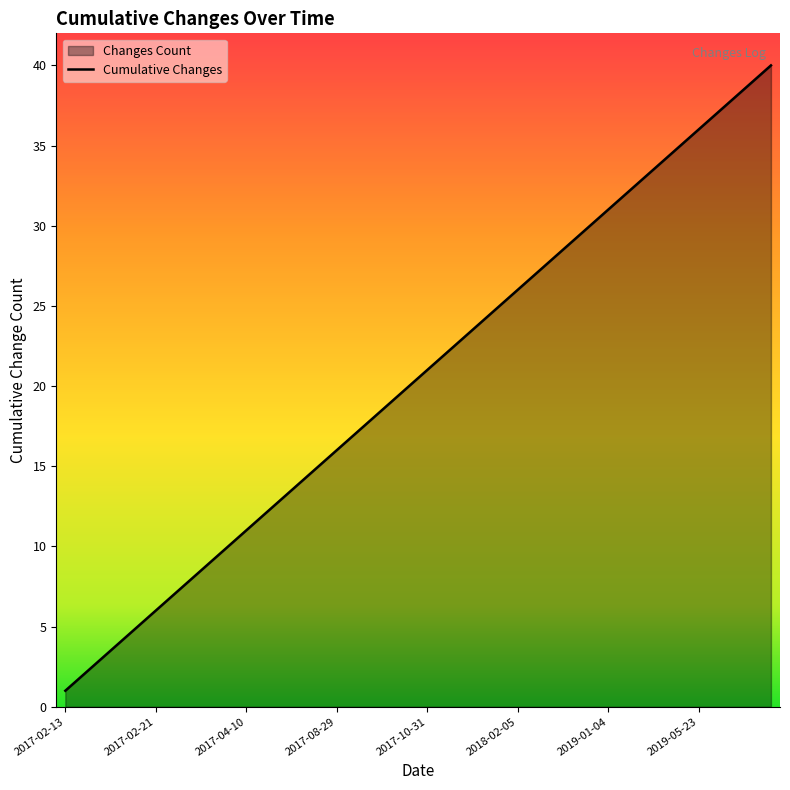

At which category does the chart reach its minimum across all series?

2017-02-13